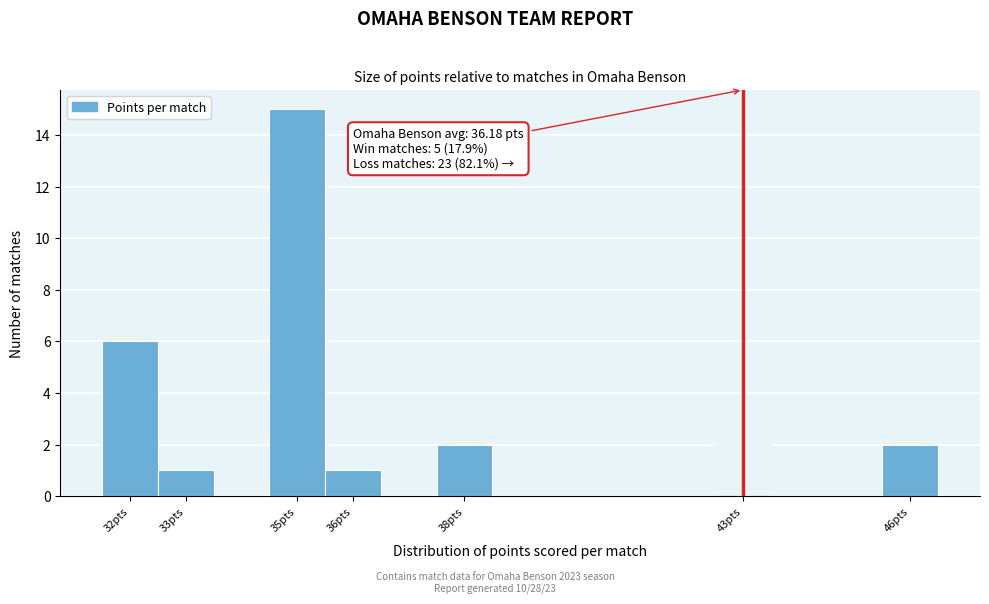

Over which range of the x-axis is the bar tallest?

34.5 to 35.5